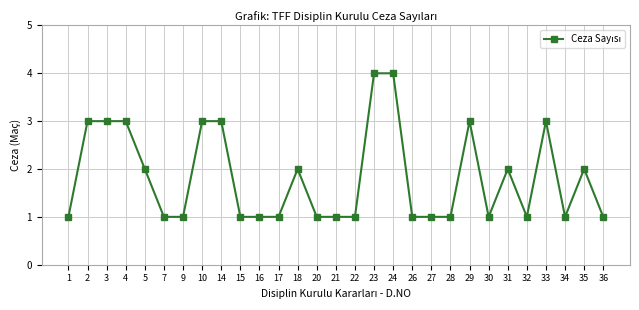

Count the number of data series in this chart.

1